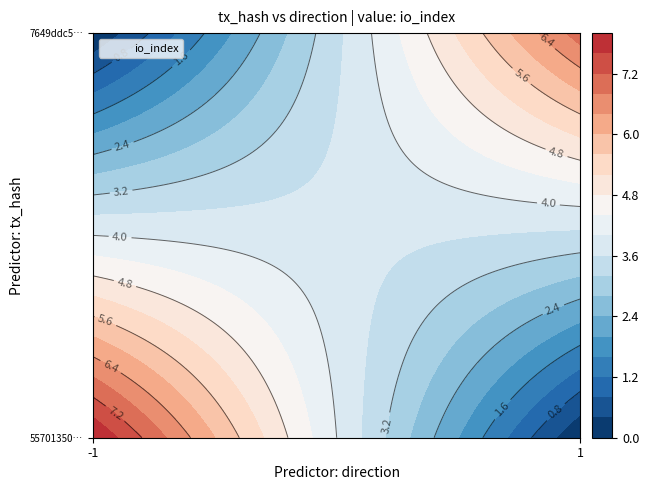

The 7649ddc557115ac75368ed37d882113ce396806 series shows 1 at direction. True or false?

True